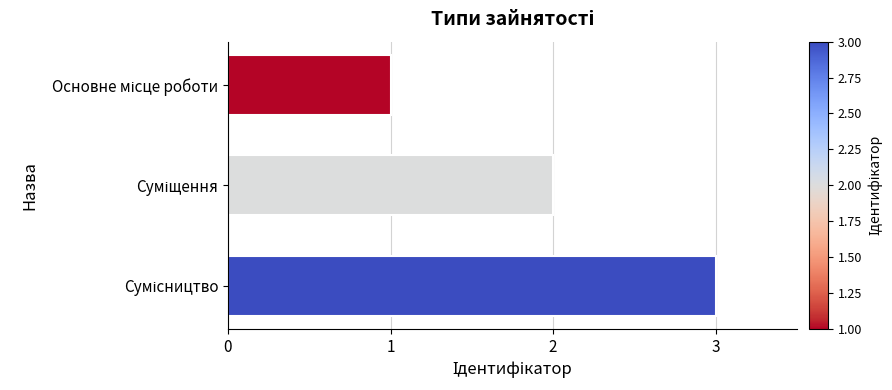

What is the sum of all values?

6